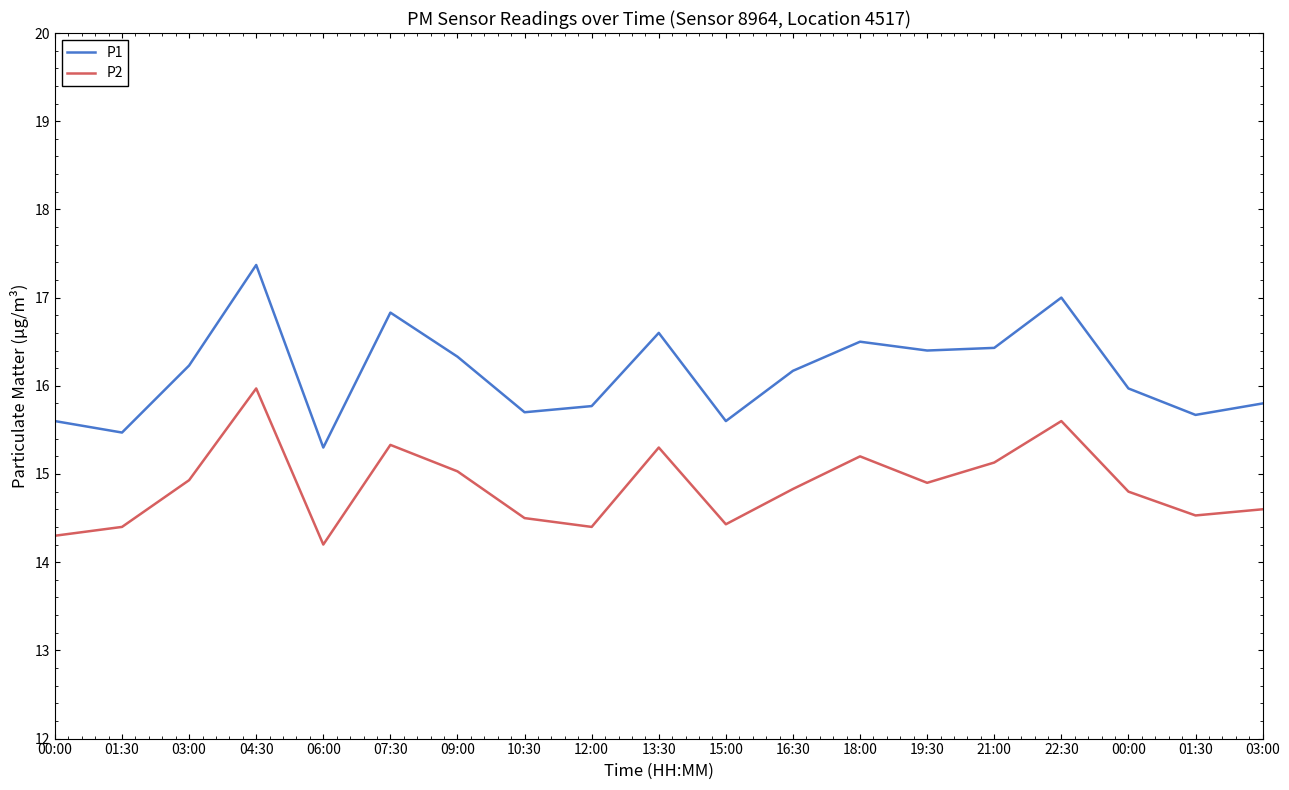

What value does the P2 series have at 13:30?

15.3